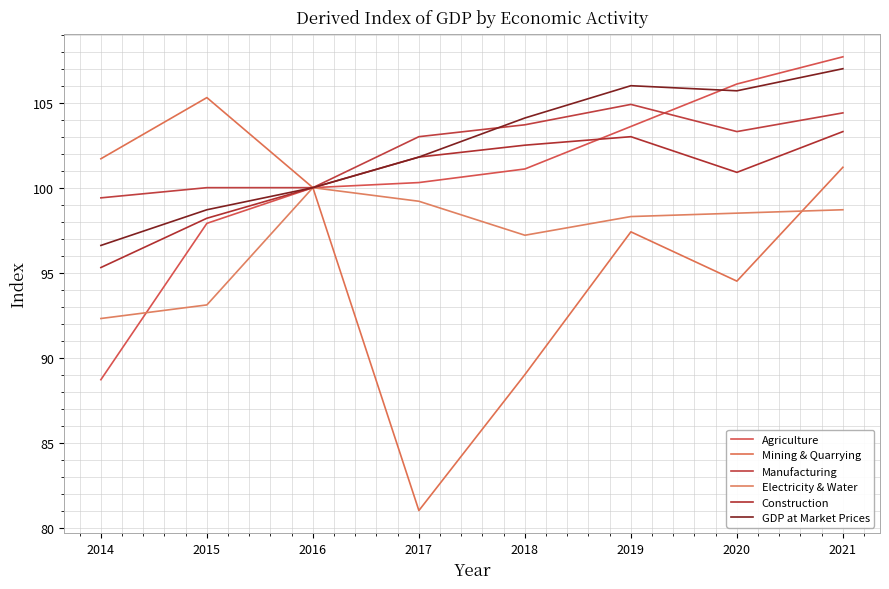

How many lines are shown in the chart?

6